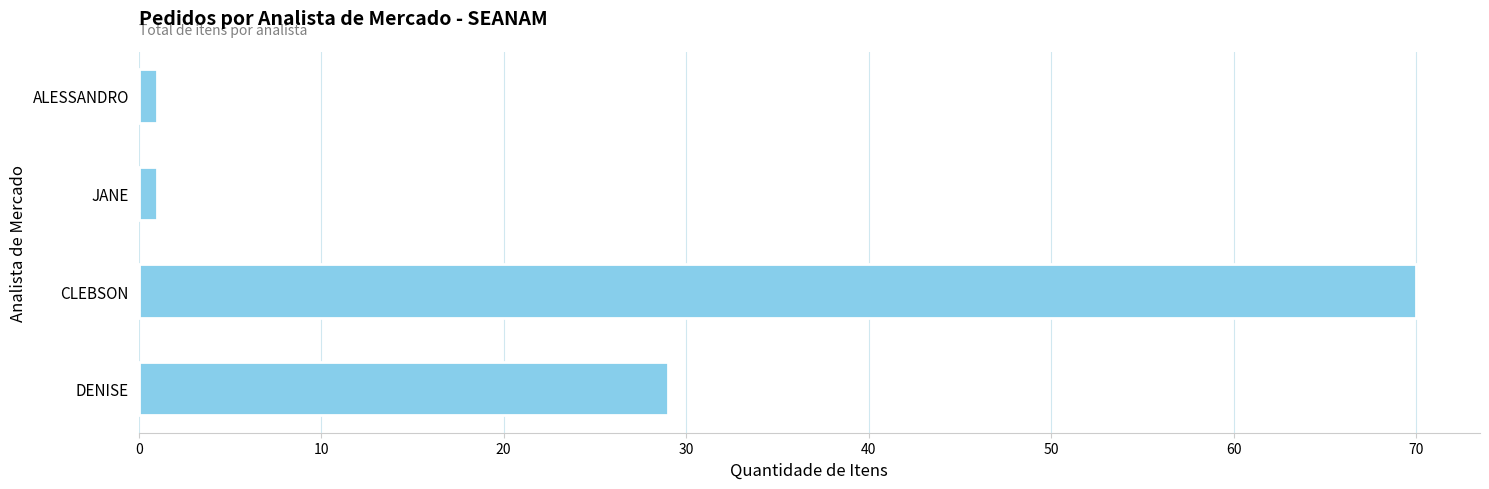

What is the greatest value displayed?

70